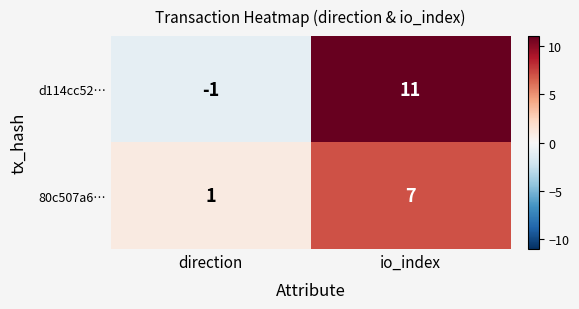

List the series in order of their peak value, highest first.

d114cc52…, 80c507a6…